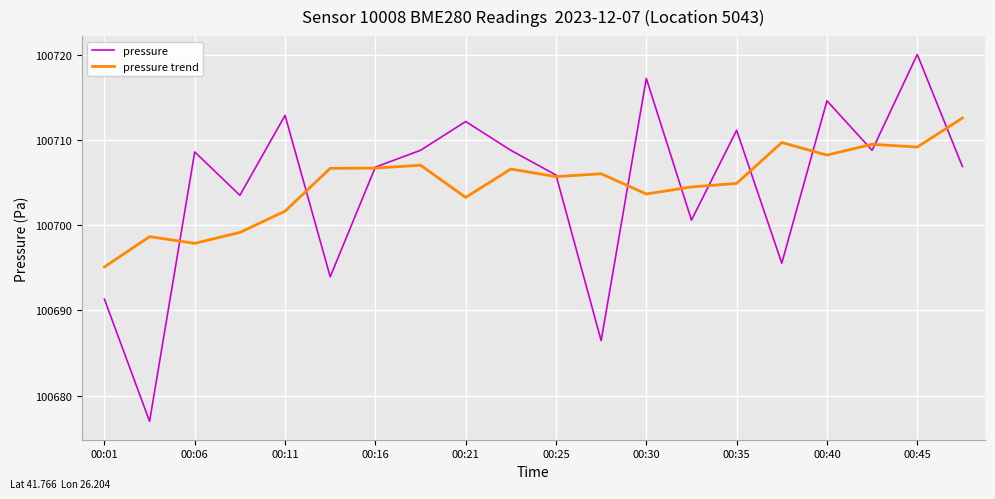

Which series has the largest range (max minus min)?

pressure